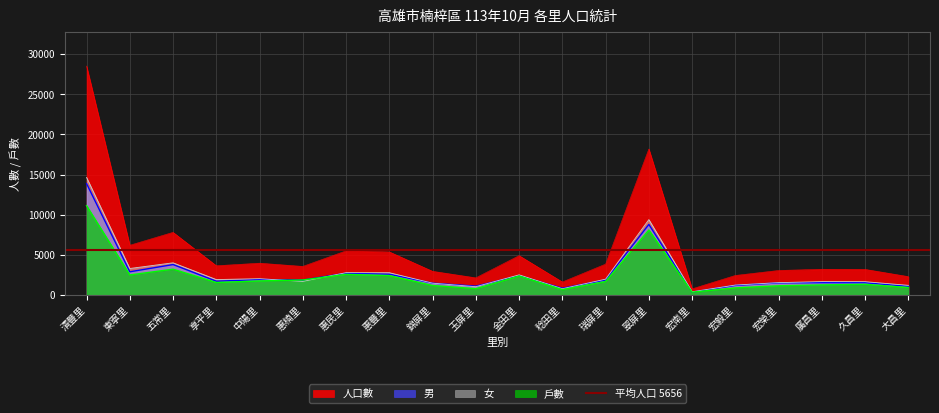

At which category is the sum across all series the highest?

清豐里